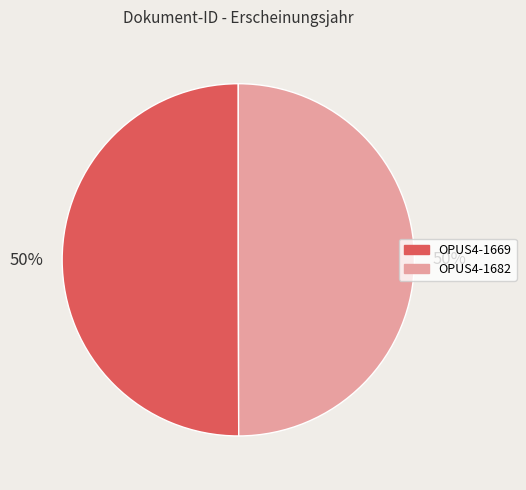

Is it true that OPUS4-1669 is 50% of the pie?

True